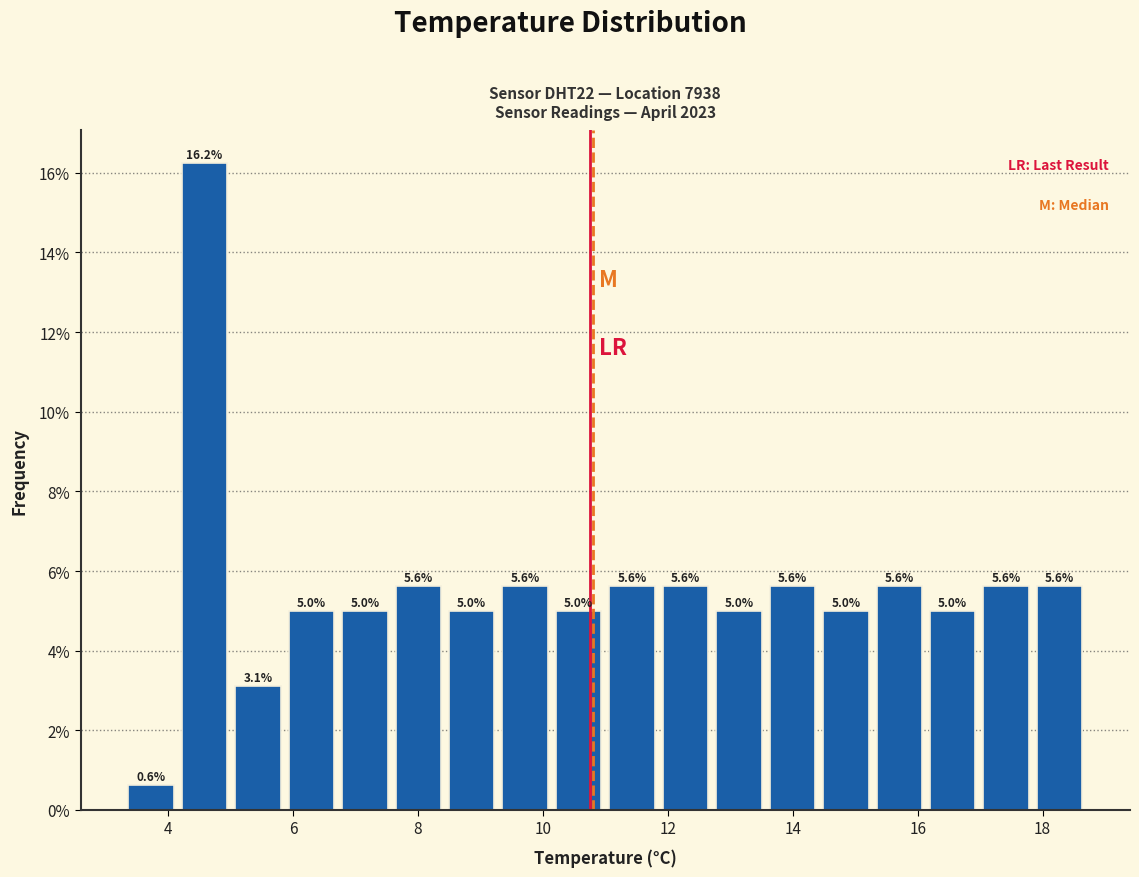

How tall is the bar that spans 17.8 to 18.8 on the x-axis? The bar edges are not printed on the chart, so give them approximately, as read against the axis.

5.6